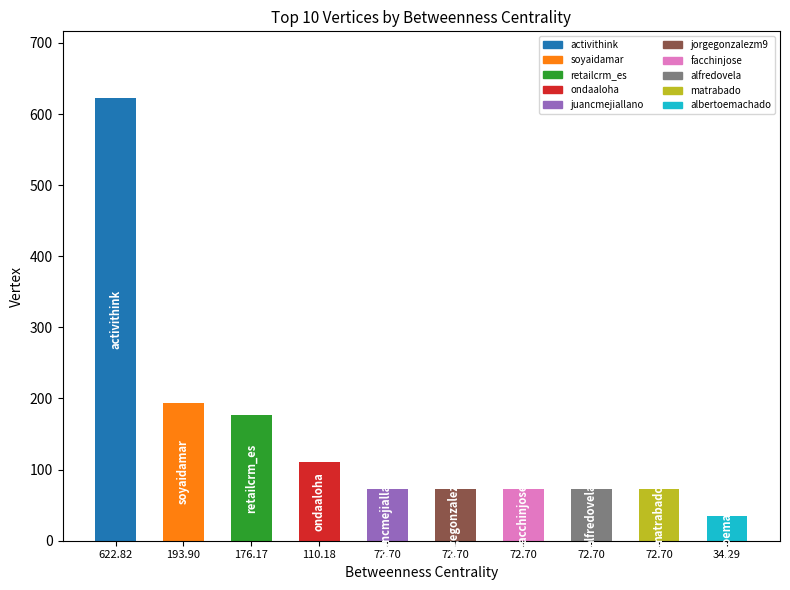

How many bars are there in total?

10